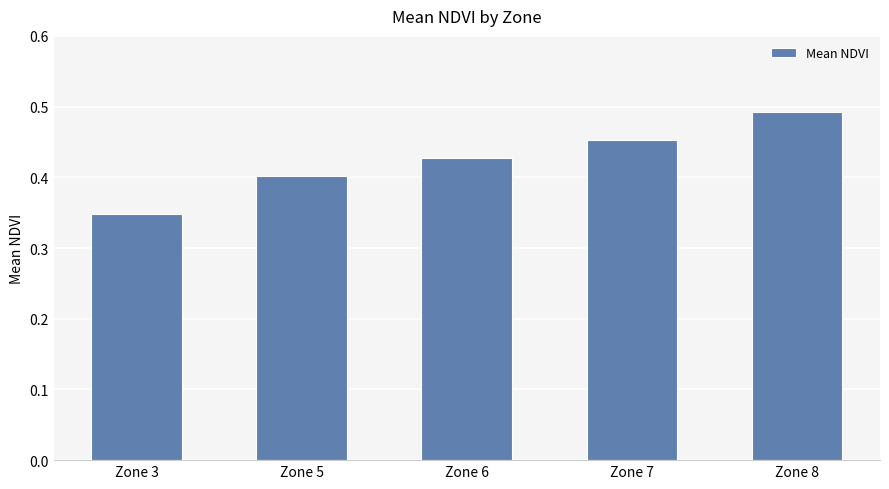

Are the bars grouped side by side (vs. stacked)?

No